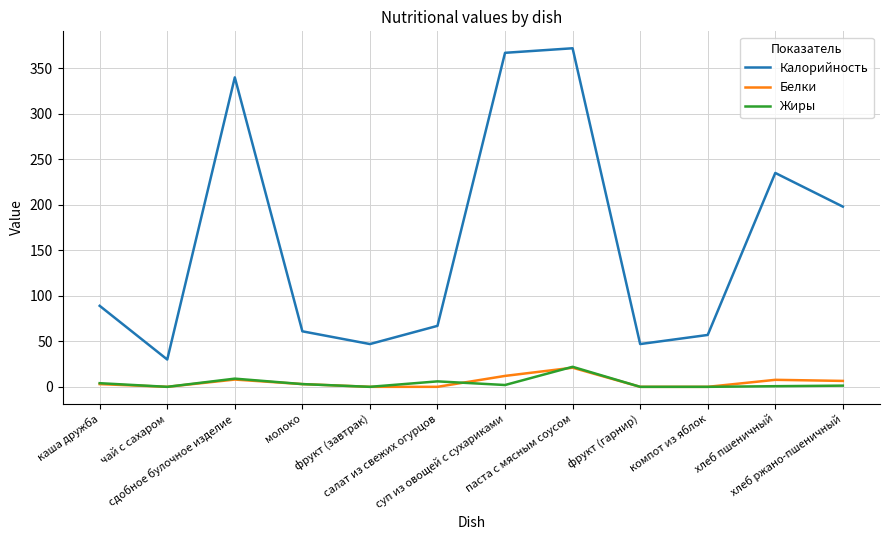

True or false: Калорийность and Жиры cross at least once.

False